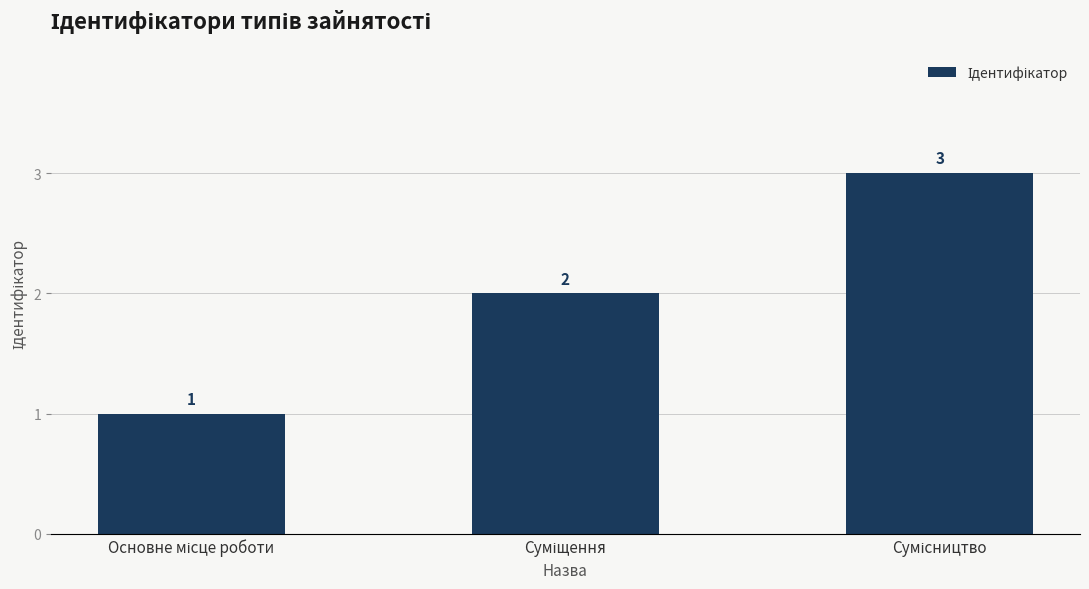

What is the value of the 2nd bar from the left?

2